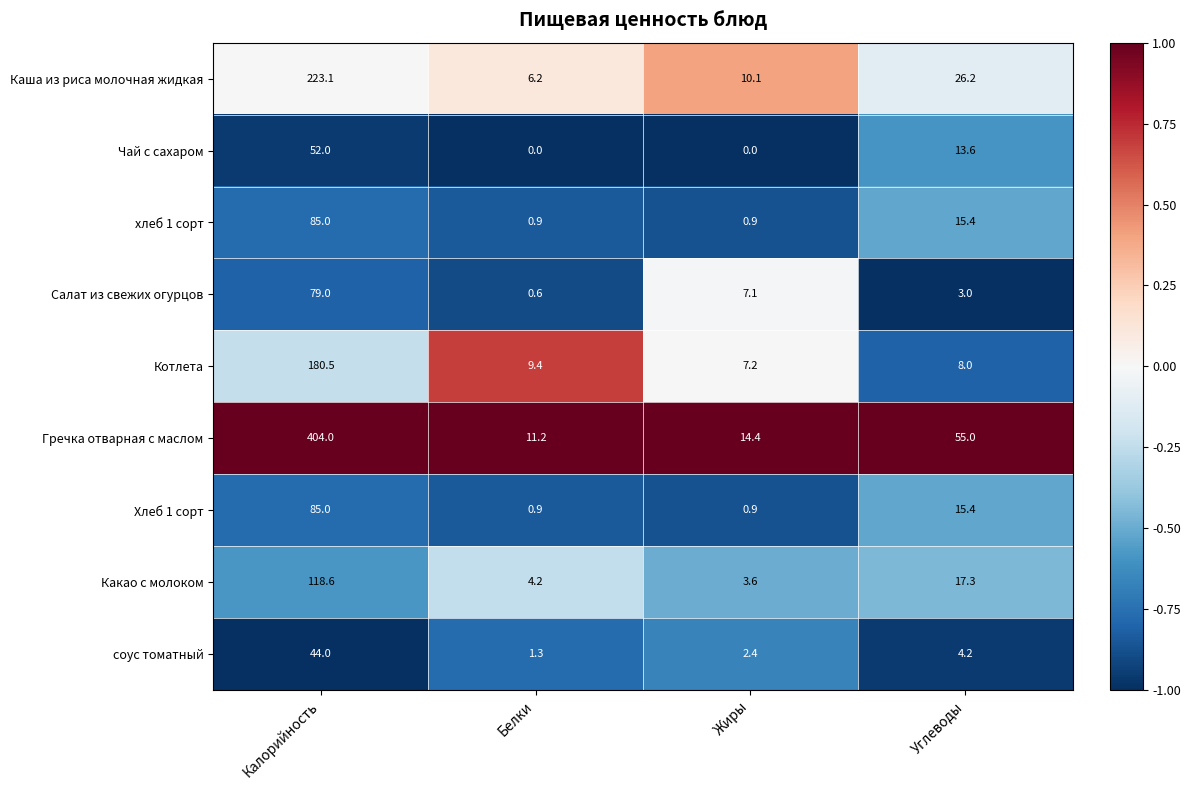

At which label is хлеб 1 сорт closest to 42?

Углеводы